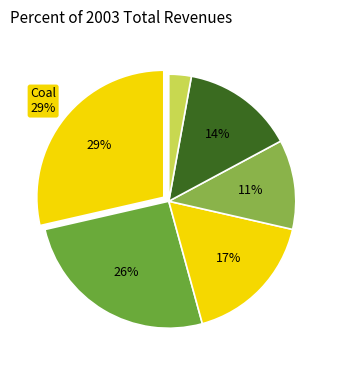

Count the number of slices in the pie.

6